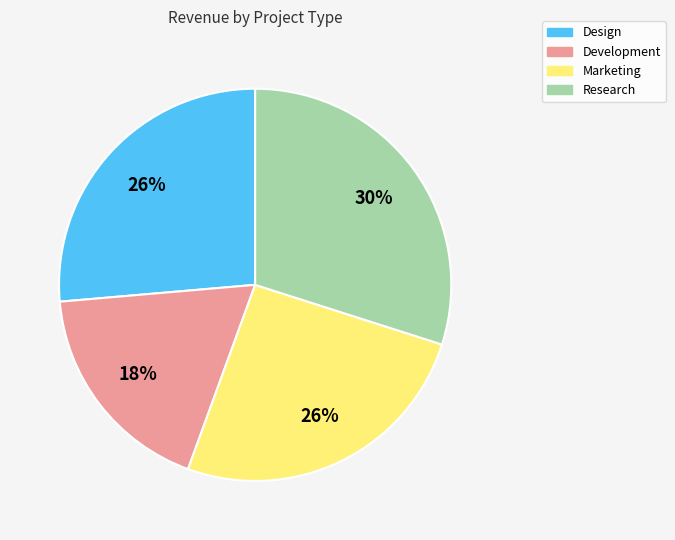

Which category has the smallest portion of the pie?

Development